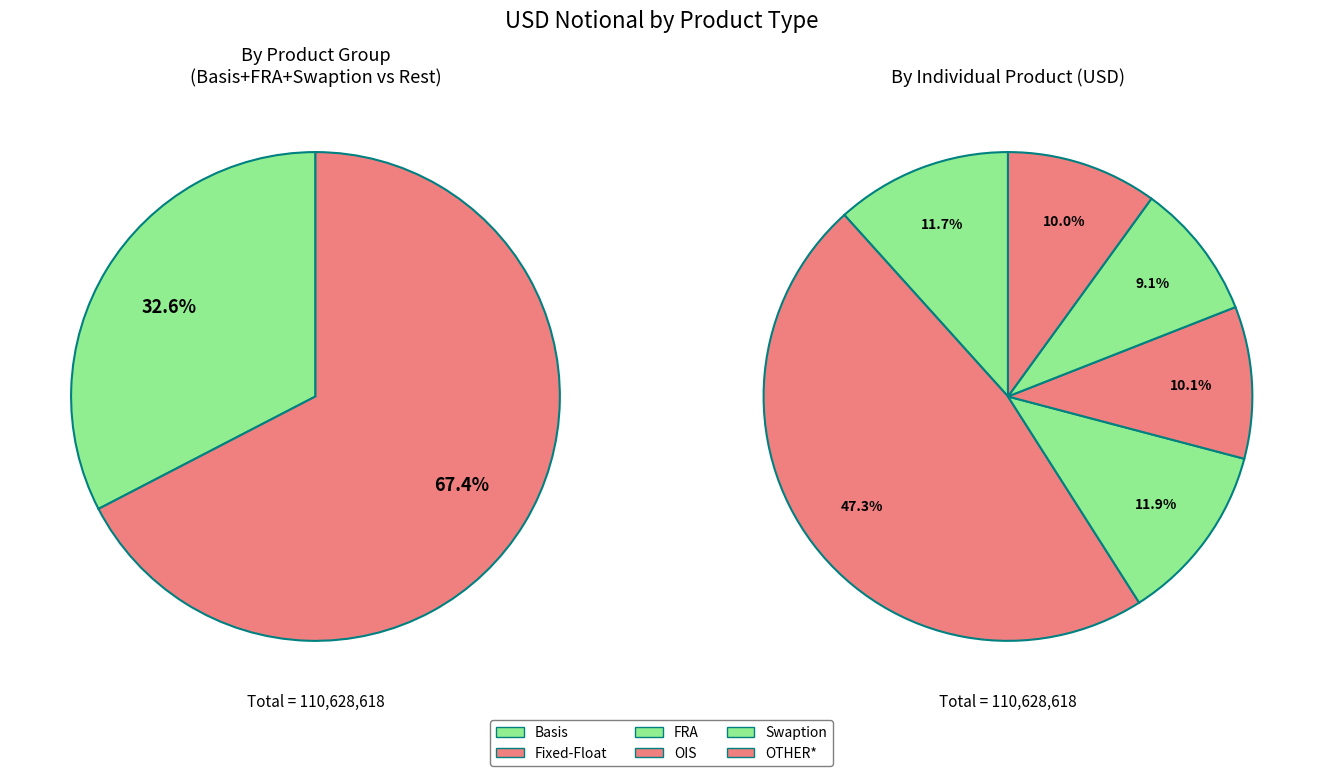

To the nearest percent, what is the difference between the largest and smallest slice percentages?

38%